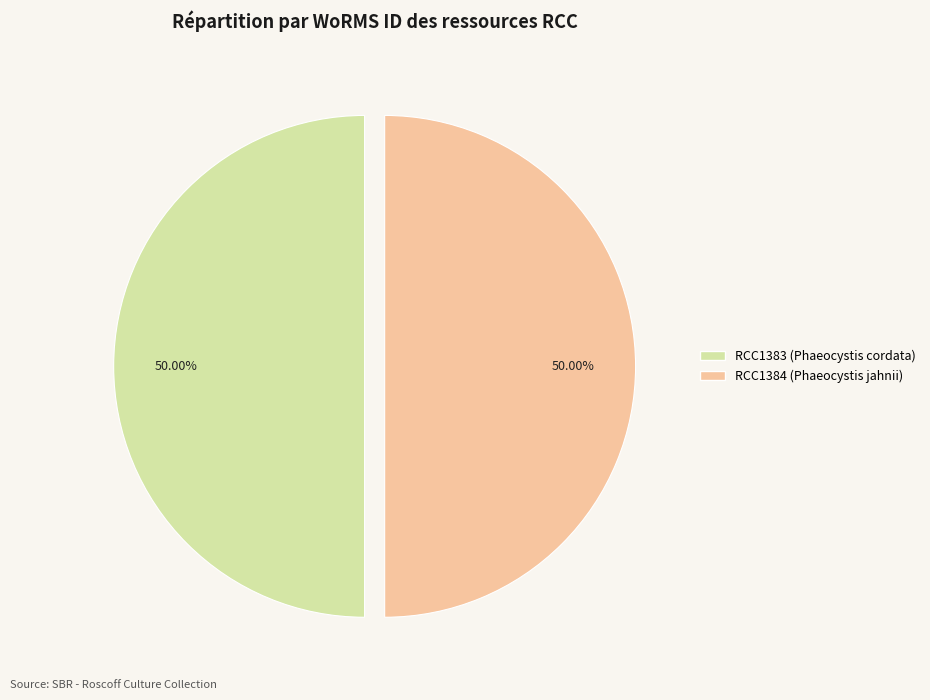

True or false: RCC1384 accounts for 50% of the total.

True